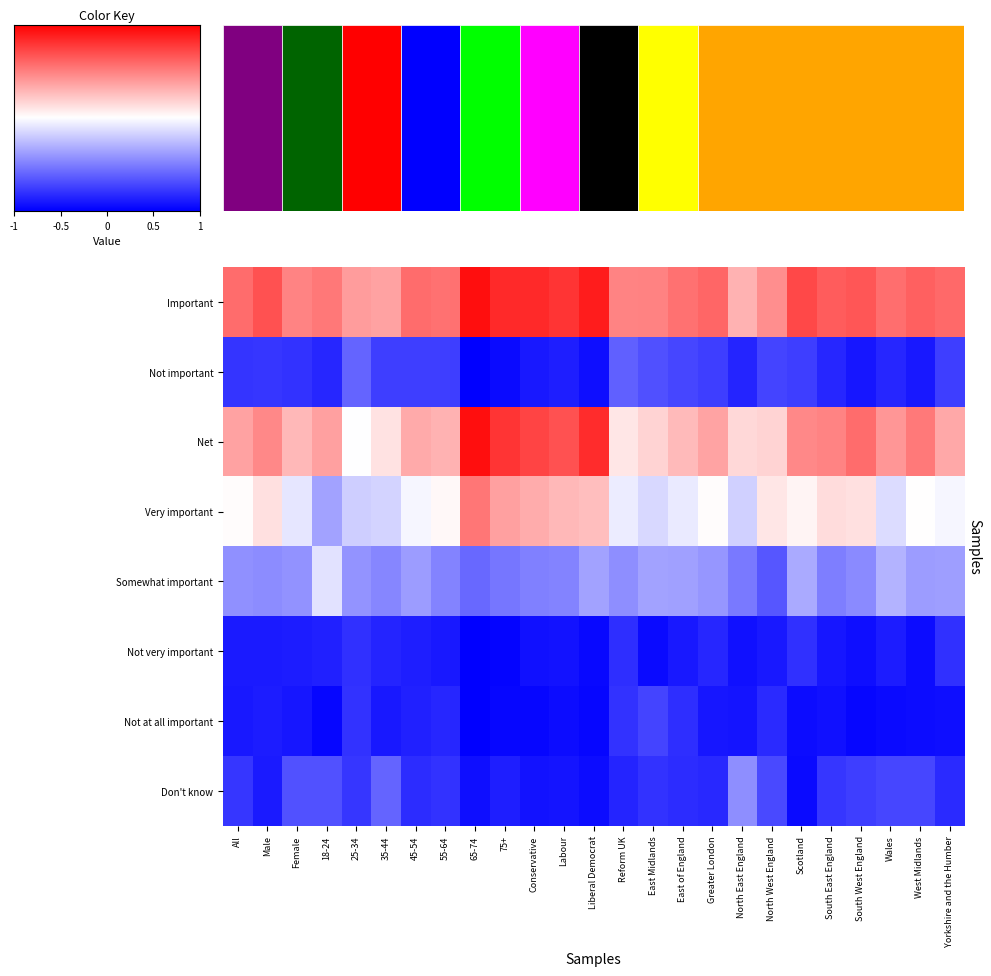

Which series has the widest spread of values?

Net